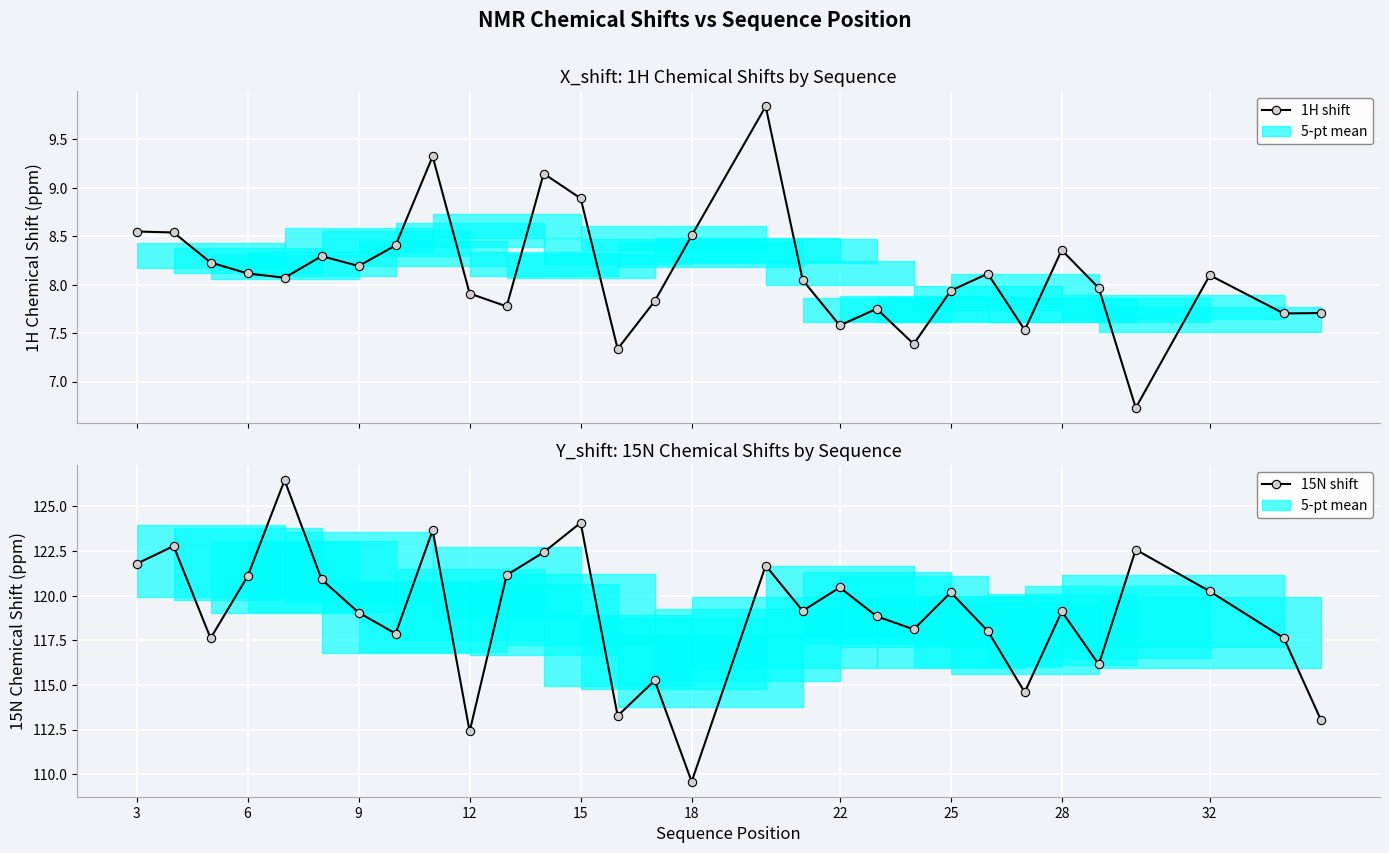

What is the difference between the maximum and minimum values in the 1H shift series?

3.1